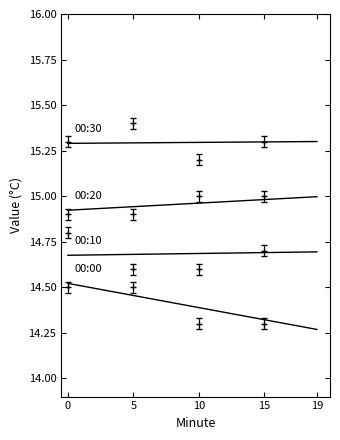

At 17, list the series in order from smallest to largest.

00:00, 00:10, 00:20, 00:30